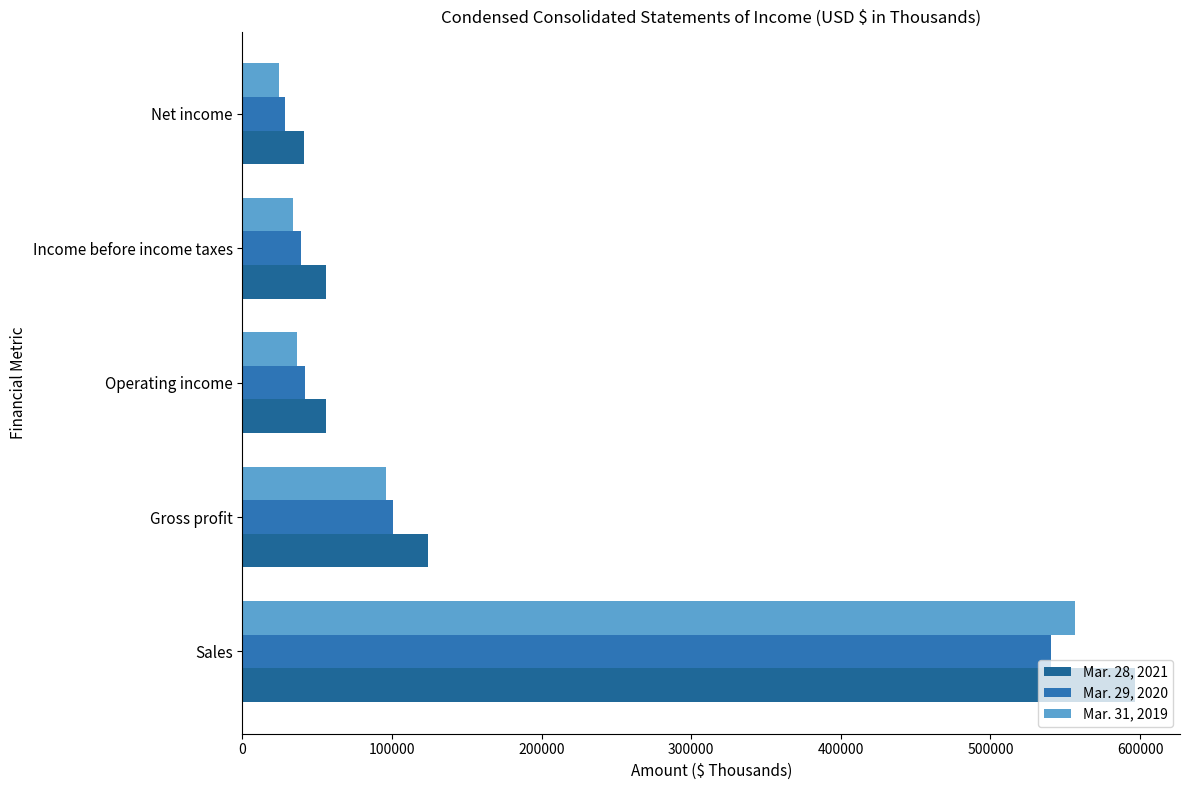

How many categories are shown in the chart?

5